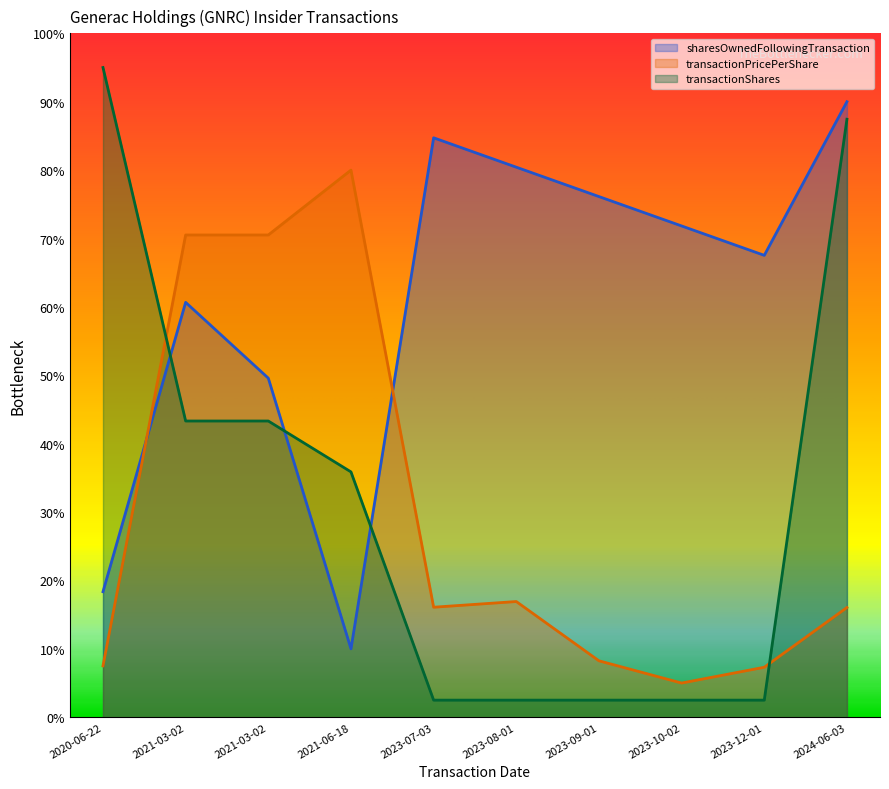

Which category has the lowest value in the sharesOwnedFollowingTransaction series?

2021-06-18